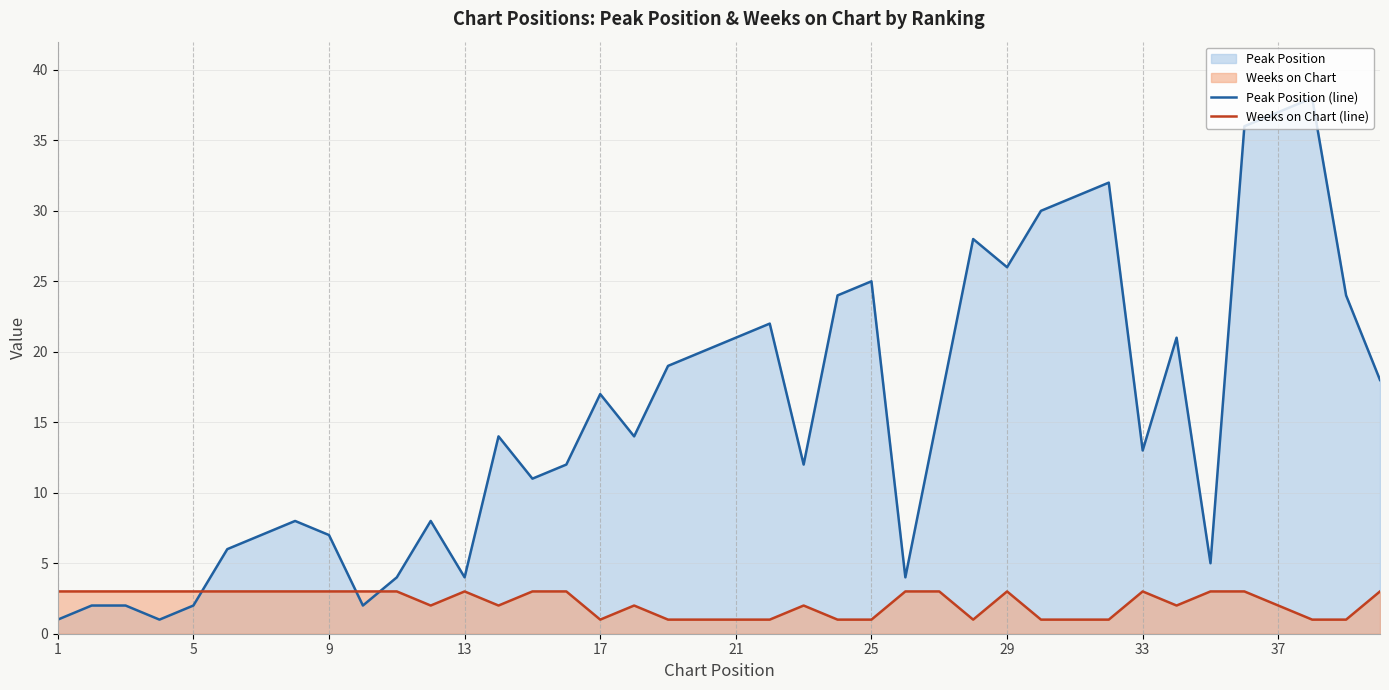

List the series in order of their peak value, highest first.

Peak Position (line), Weeks on Chart (line)